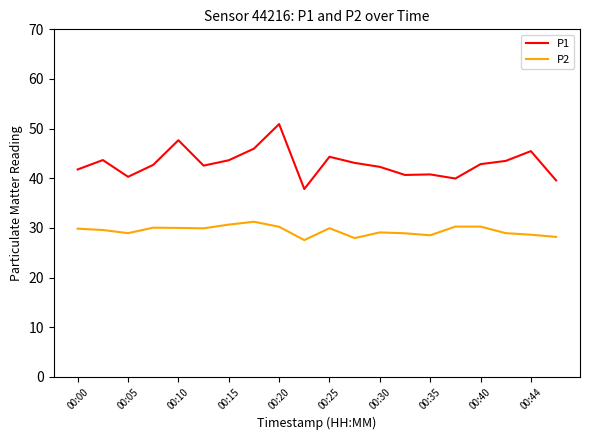

Rank the series by their maximum value, from highest to lowest.

P1, P2